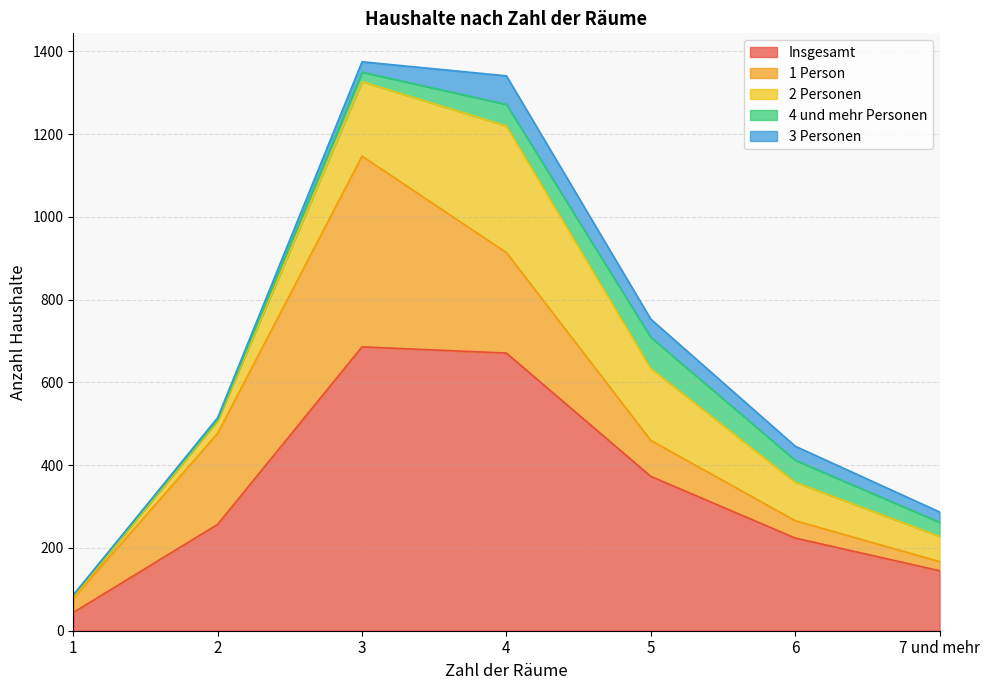

Reading left to right, transcribe all the data shown in this chart.

Insgesamt: 44	257	686	671	373	224	145
1 Person: 34	220	461	243	87	42	22
2 Personen: 4	31	180	306	174	93	61
4 und mehr Personen: 4	3	23	52	75	53	34
3 Personen: 0	4	25	69	44	34	25